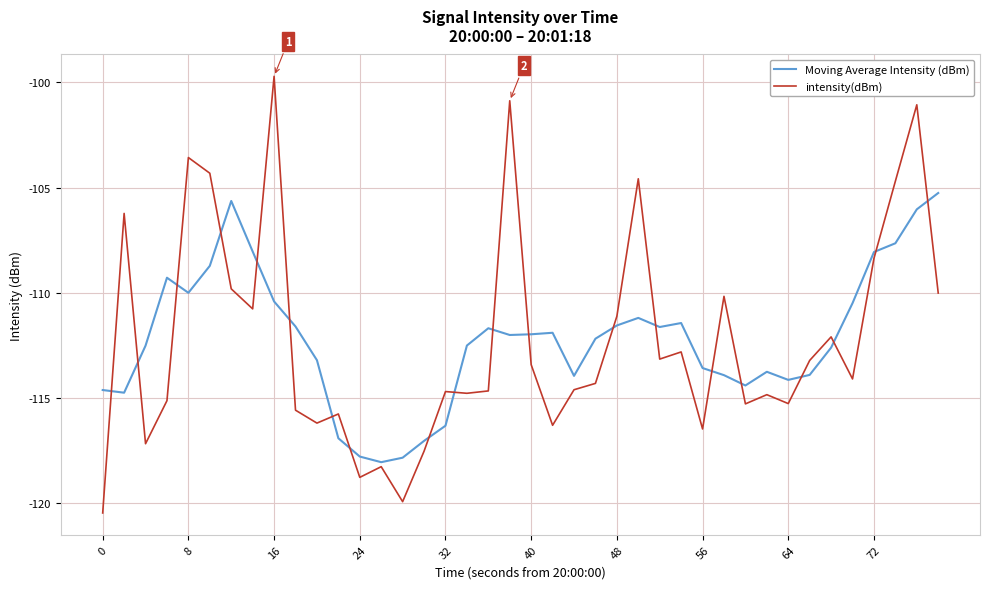

Rank the series by their maximum value, from highest to lowest.

intensity(dBm), Moving Average Intensity (dBm)